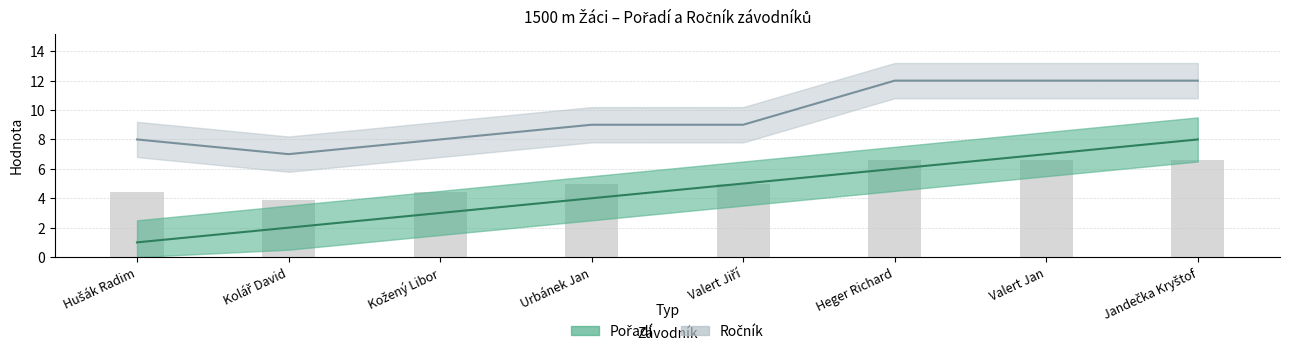

How many Pořadí values are between 3 and 7?

5